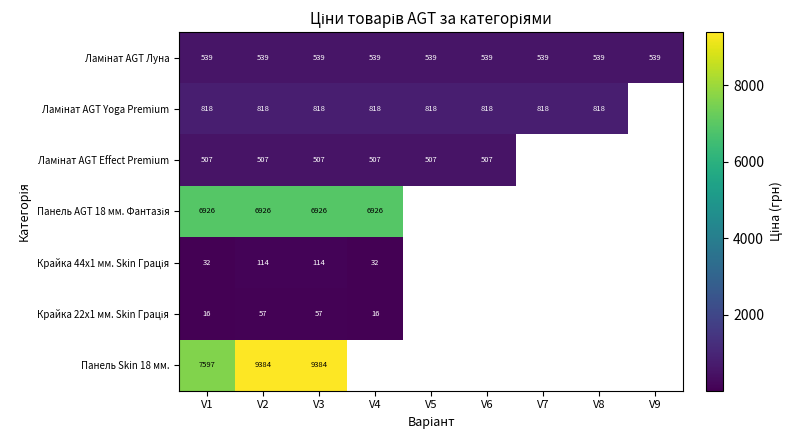

Between V1 and V2, which series saw the biggest shift?

Панель Skin 18 мм.